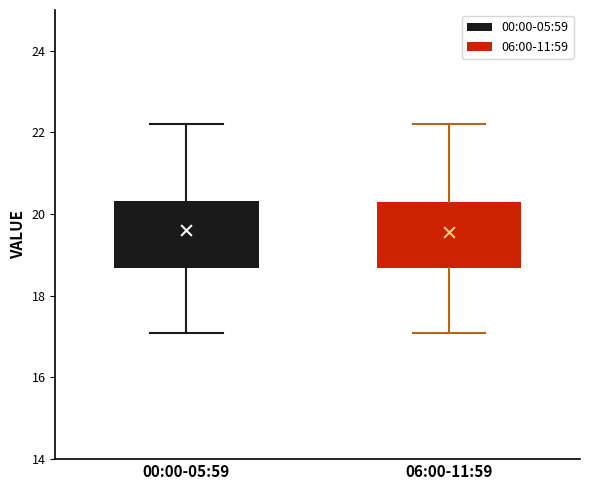

Reading left to right, transcribe this box plot: for each box, give where its median line is, the range the box spans, and where its two whiskers end, as read against the y-axis. The values are not printed on the chart, so give them approximately, as read against the axis.

00:00-05:59: median 19.8, box 18.6 to 20.4, whiskers 17.2 to 22.2
06:00-11:59: median 19.6, box 18.6 to 20.4, whiskers 17.2 to 22.2